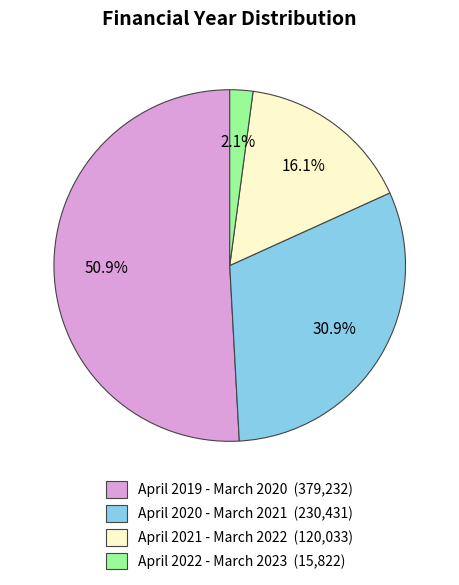

What is the smallest slice in the pie chart?

April 2022 - March 2023